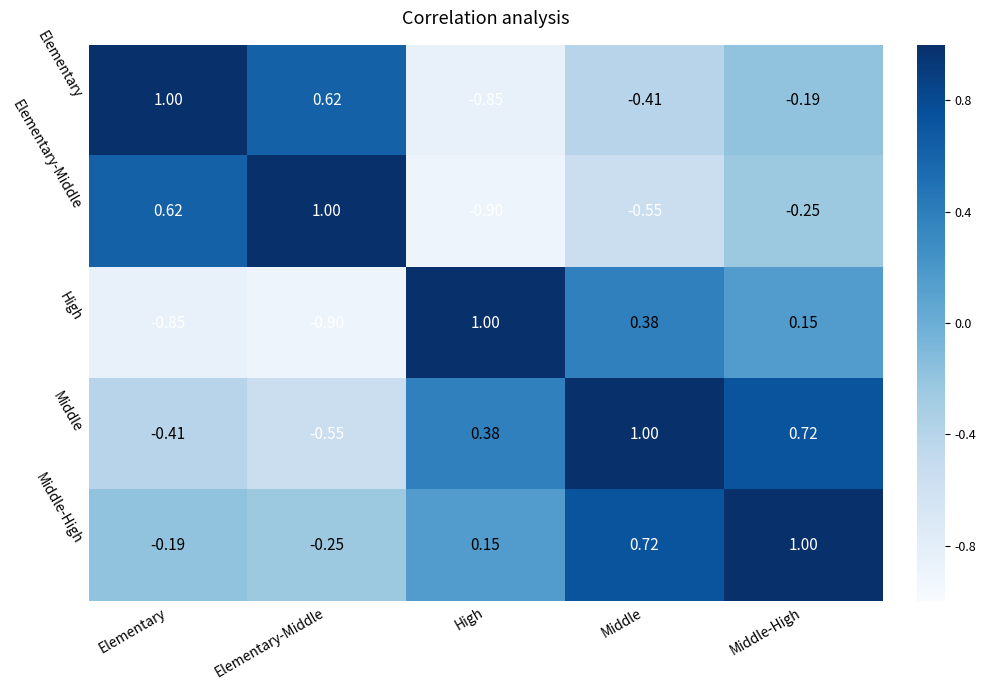

Is the value of Elementary at Middle greater than the value of Elementary-Middle at Elementary?

No